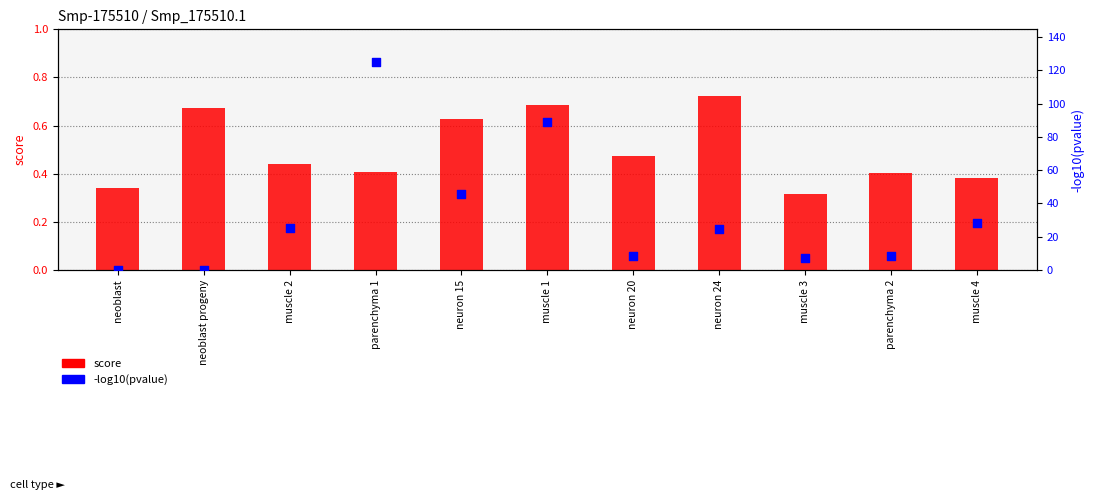

Which series reaches the minimum Y coordinate?

-log10(pvalue)